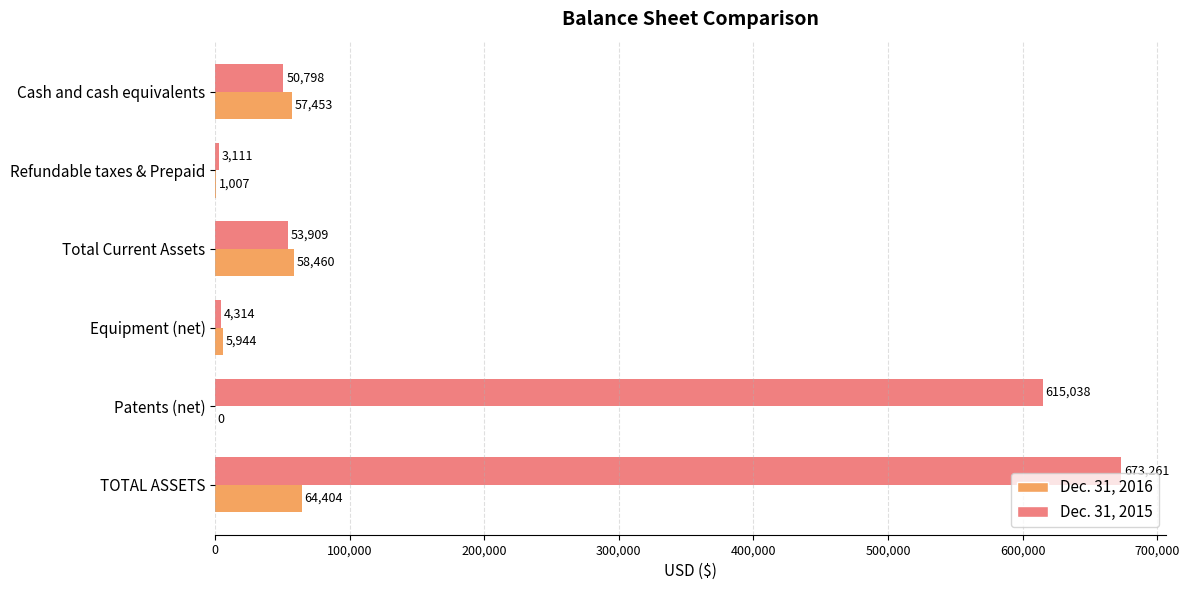

Count the number of categories in the chart.

6